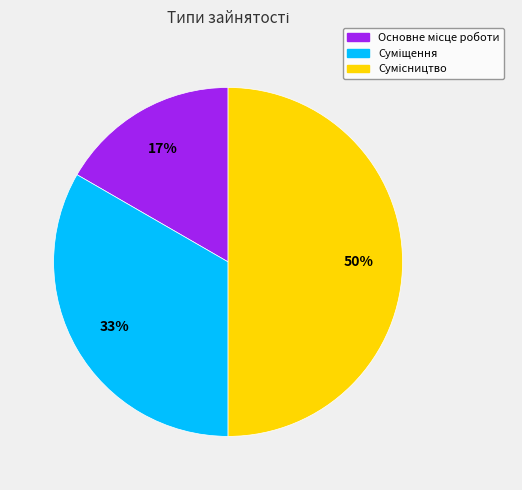

To the nearest percent, what is the average slice percentage?

33%